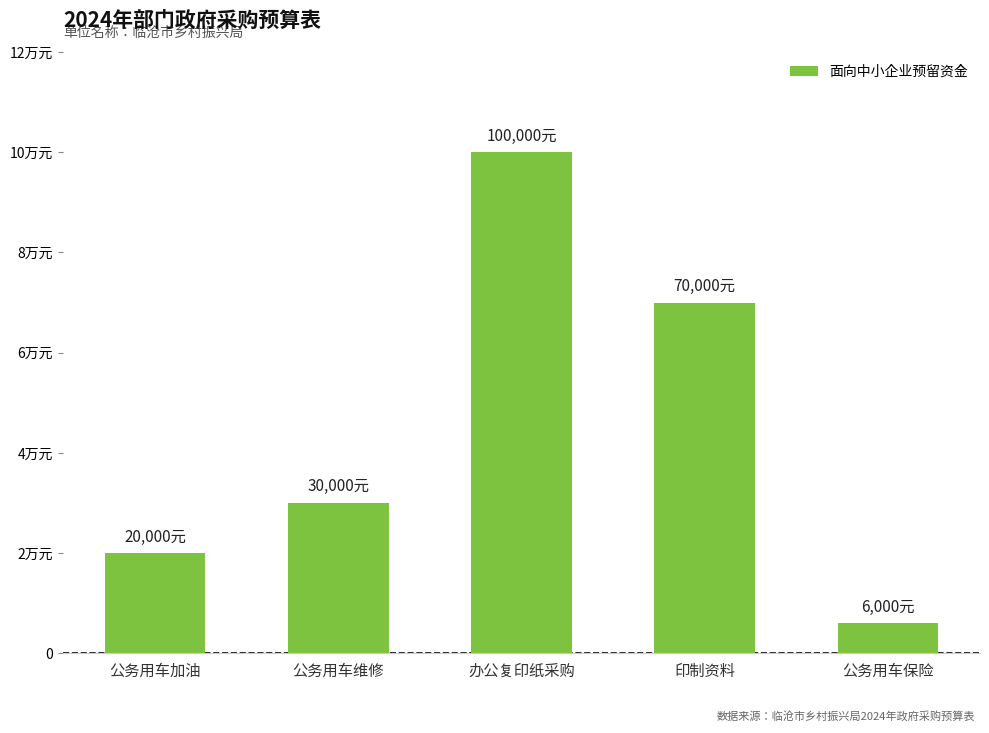

Between 公务用车加油 and 公务用车保险, which is larger?

公务用车加油